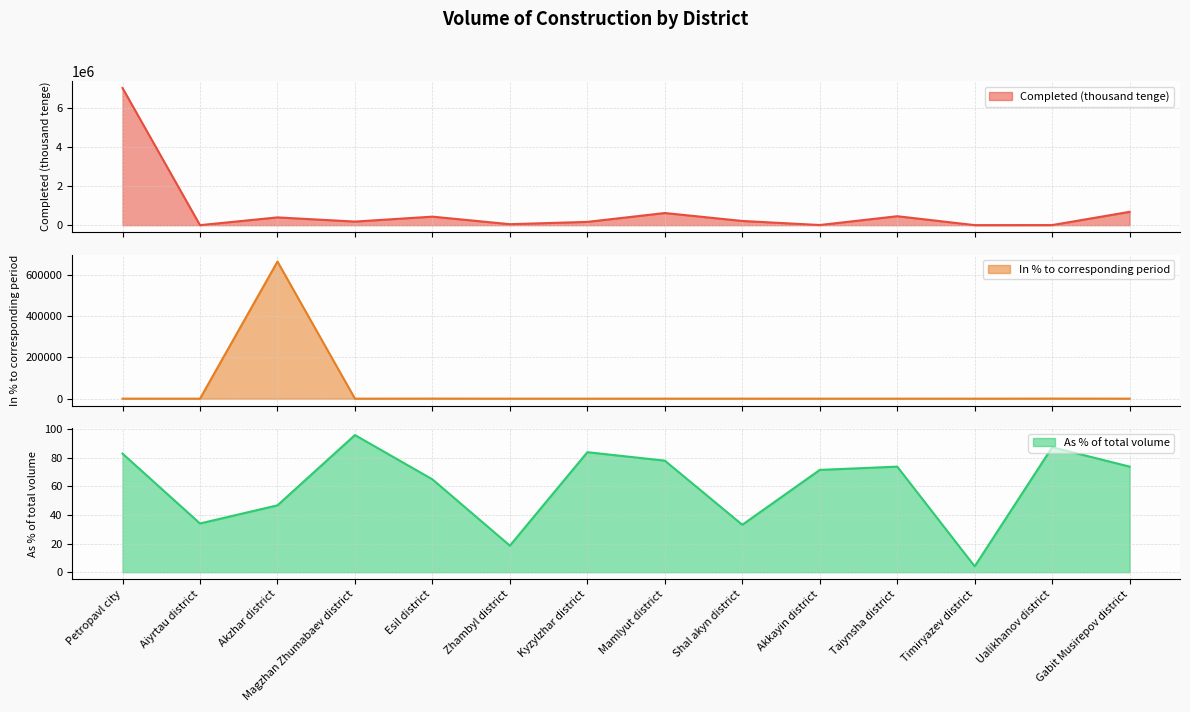

Rank the series at Taiynsha district from highest to lowest value.

Completed (thousand tenge), As % of total volume, In % to corresponding period